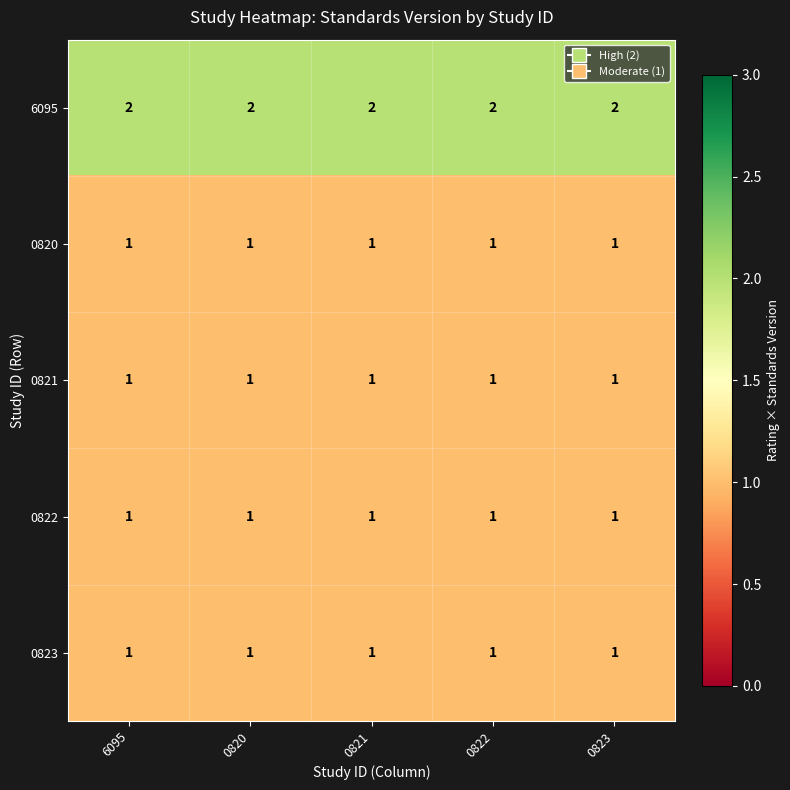

At how many categories does at least one series exceed 1?

5